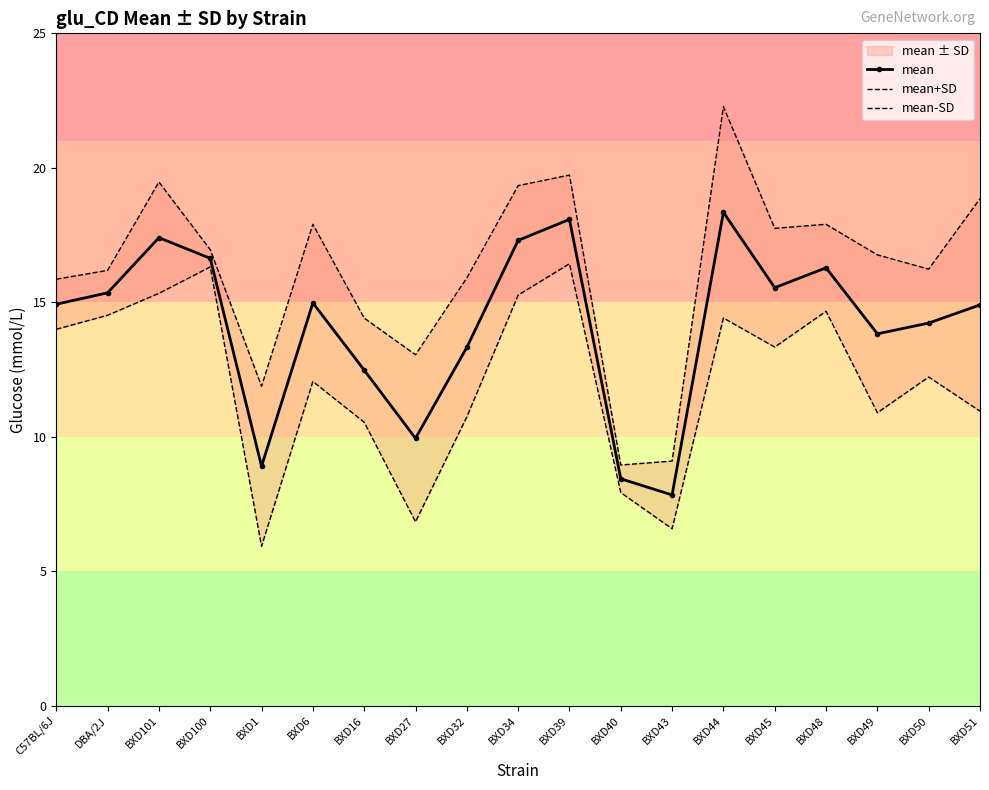

What is the label of the 5th point from the right?

BXD45